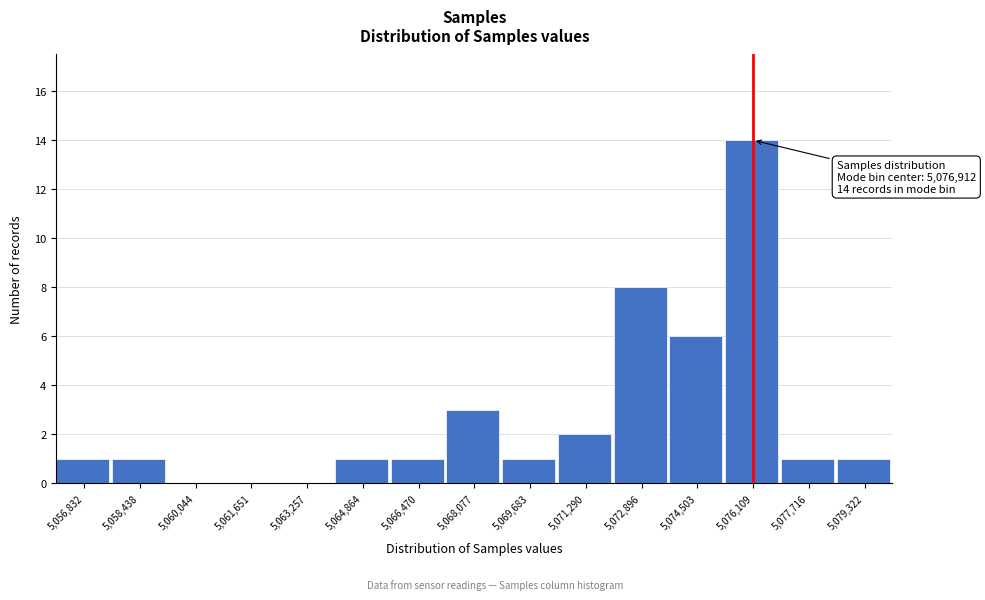

Reading right to left, transcribe all the data shown in this chart.

5,079,322=1	5,077,716=1	5,076,109=14	5,074,503=6	5,072,896=8	5,071,290=2	5,069,683=1	5,068,077=3	5,066,470=1	5,064,864=1	5,063,257=0	5,061,651=0	5,060,044=0	5,058,438=1	5,056,832=1